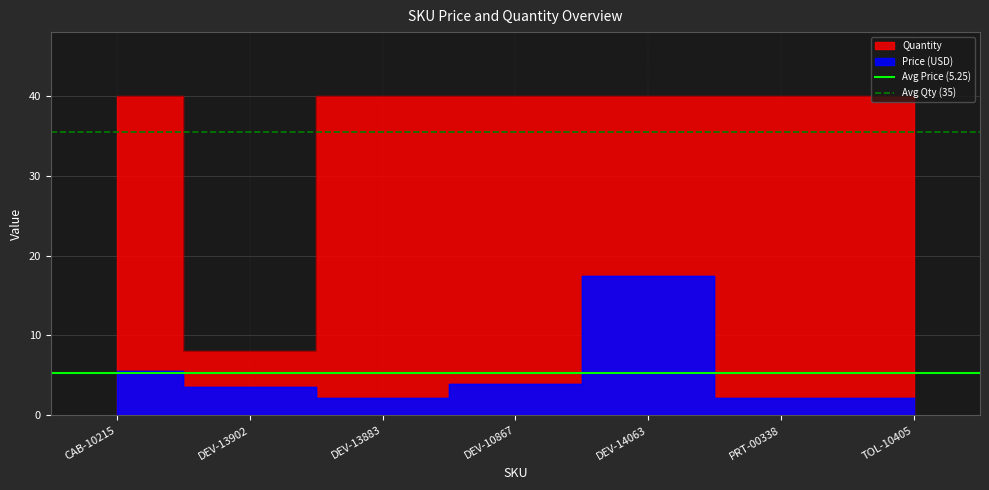

At which label is Avg Qty (35) closest to 35?

CAB-10215